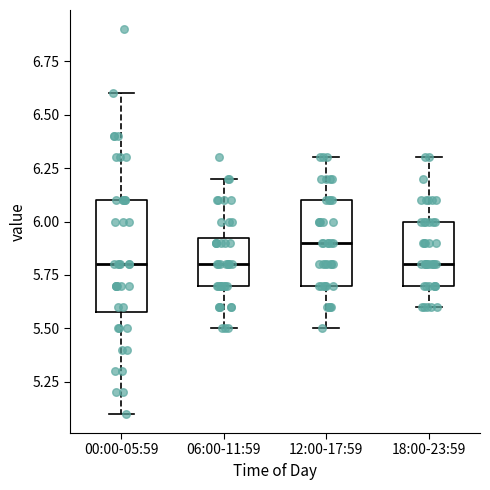

Reading left to right, transcribe this box plot: for each box, give where its median line is, the range the box spans, and where its two whiskers end, as read against the y-axis. The values are not printed on the chart, so give them approximately, as read against the axis.

00:00-05:59: median 5.80, box 5.60 to 6.10, whiskers 5.10 to 6.60
06:00-11:59: median 5.80, box 5.70 to 5.95, whiskers 5.50 to 6.20
12:00-17:59: median 5.90, box 5.70 to 6.10, whiskers 5.50 to 6.30
18:00-23:59: median 5.80, box 5.70 to 6.00, whiskers 5.60 to 6.30